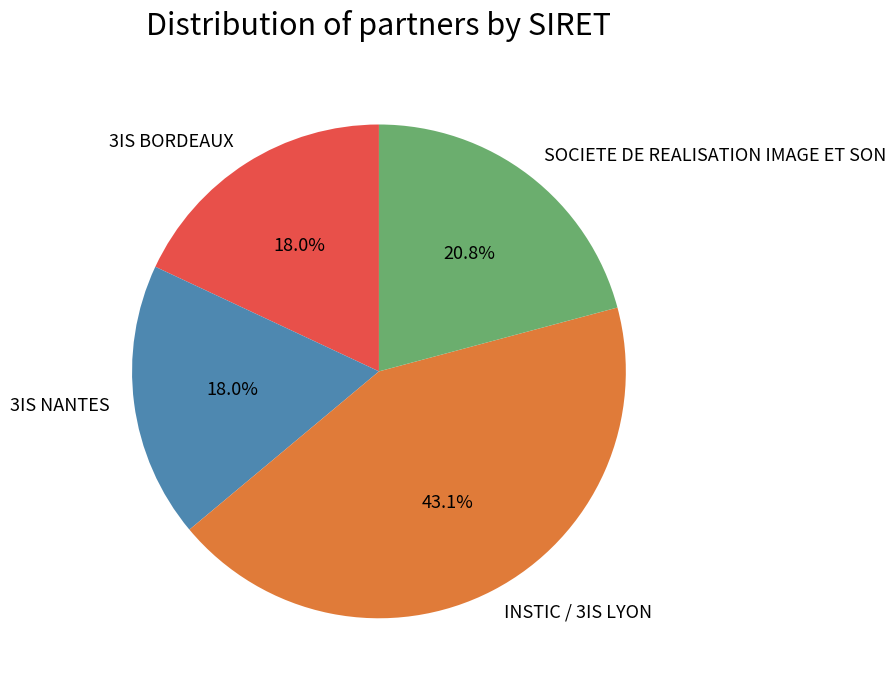

Combined, do 3IS BORDEAUX and 3IS NANTES account for over 50%?

No